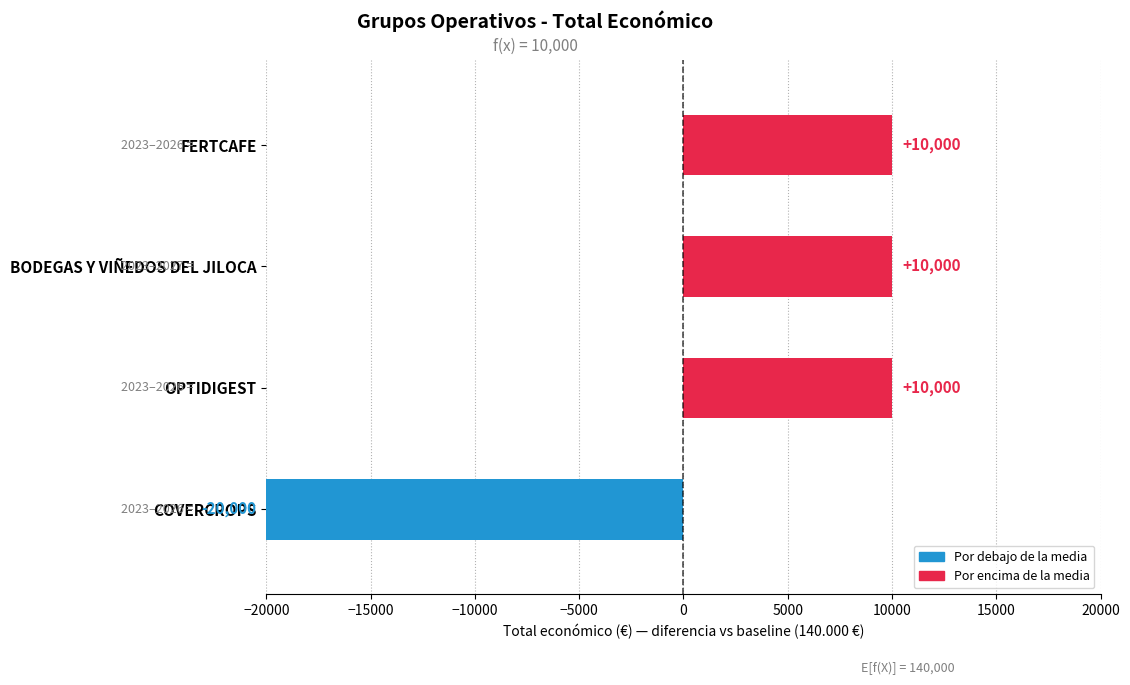

Is it true that the value at FERTCAFE is 4483?

False